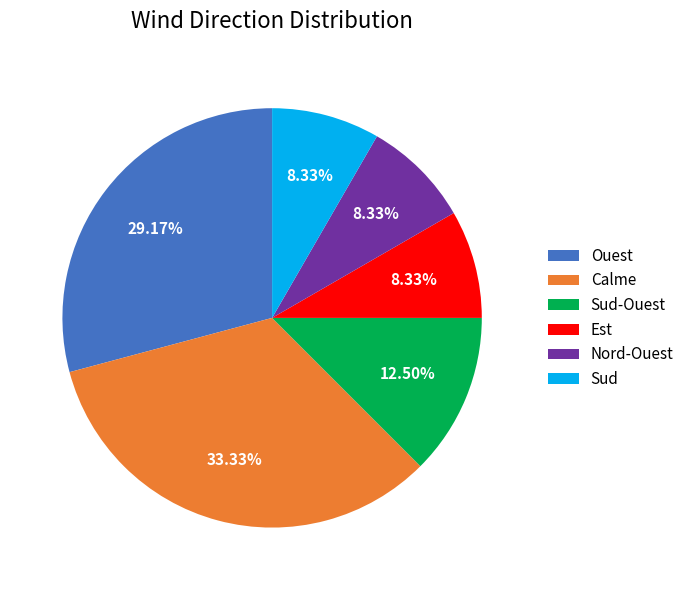

Count the number of slices in the pie.

6